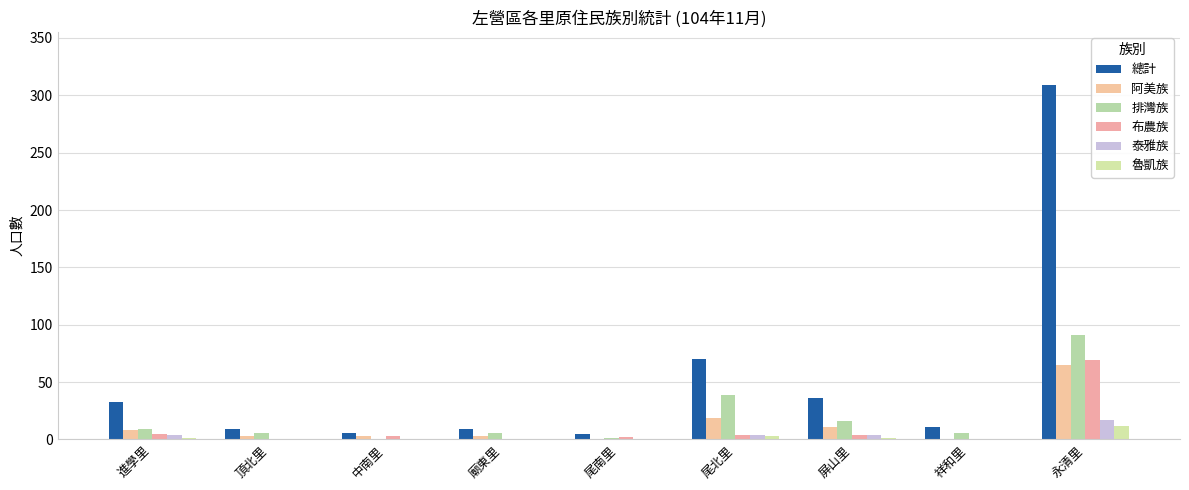

Which category has the highest value in the 魯凱族 series?

永清里